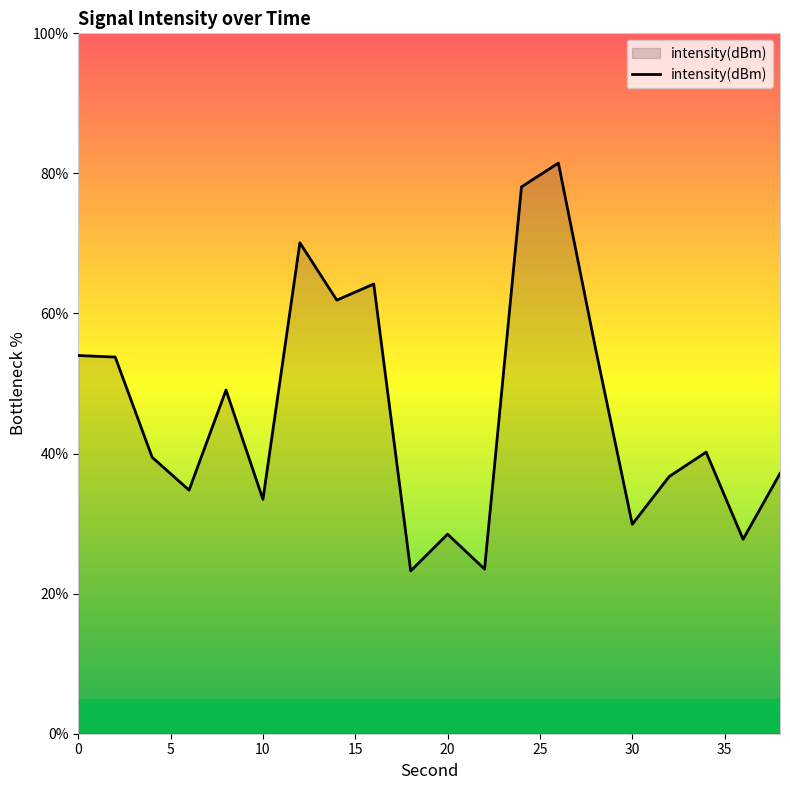

What is the maximum value shown in the chart?

81.5